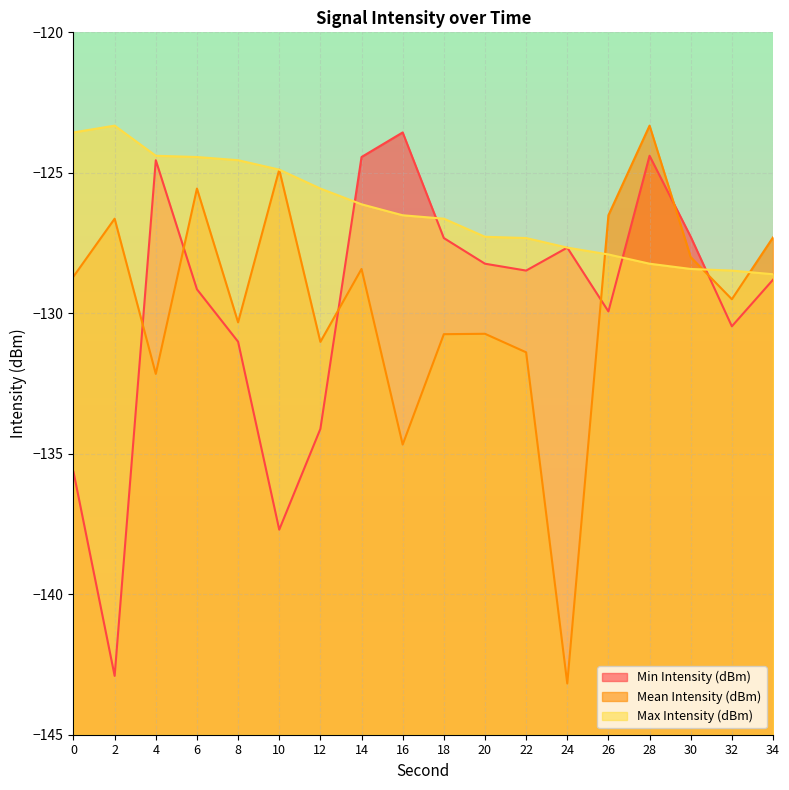

The Max Intensity (dBm) series shows -81.1 at 16. True or false?

False